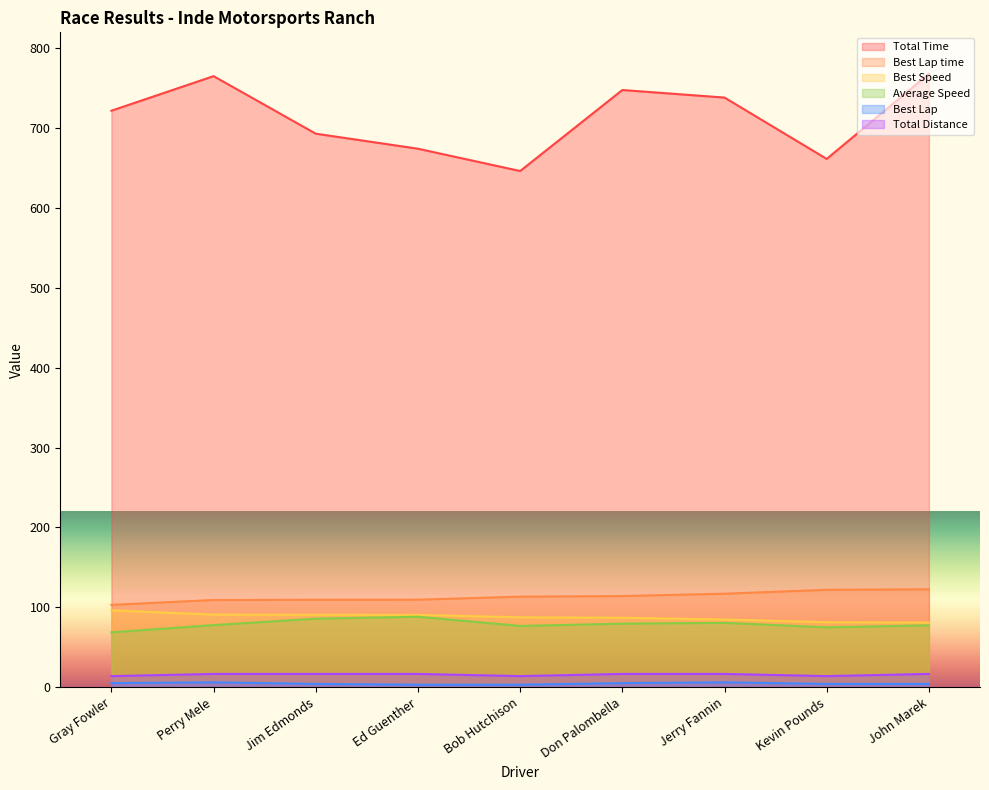

What is the total value across all series at Bob Hutchison?

940.3